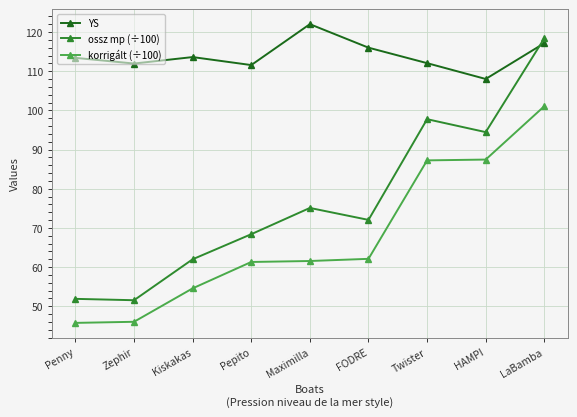

What position from the right is LaBamba?

1